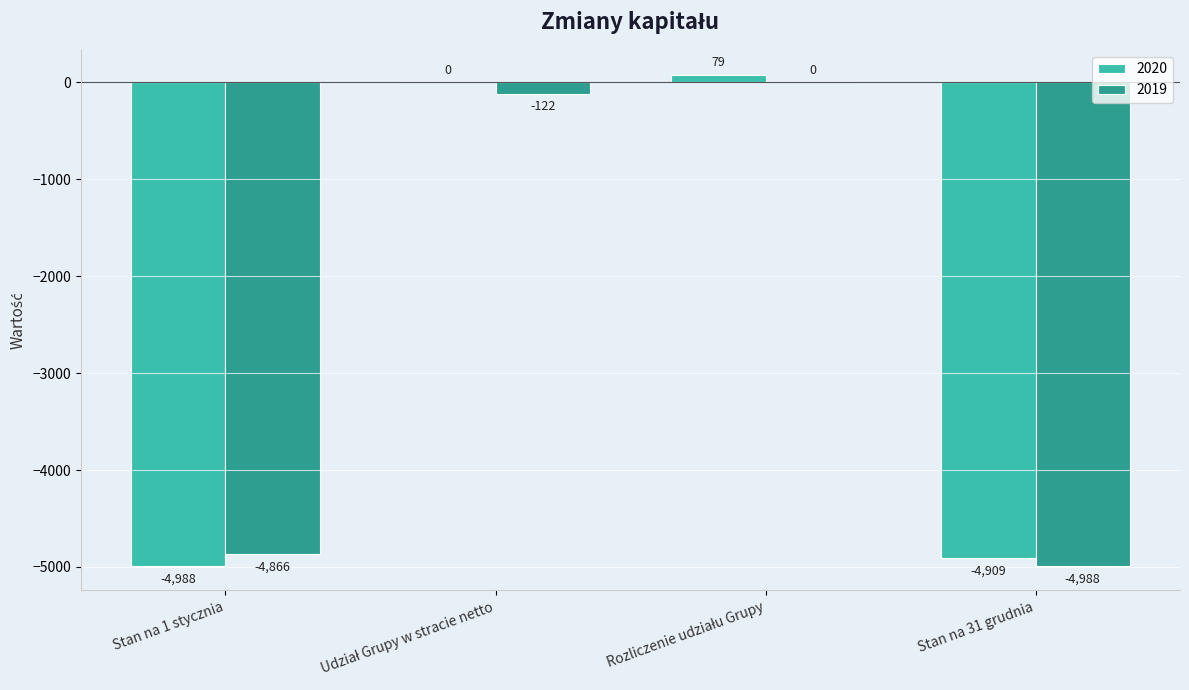

Reading left to right, extract all data points from this chart.

2020: -4988	0	79	-4909
2019: -4866	-122	0	-4988